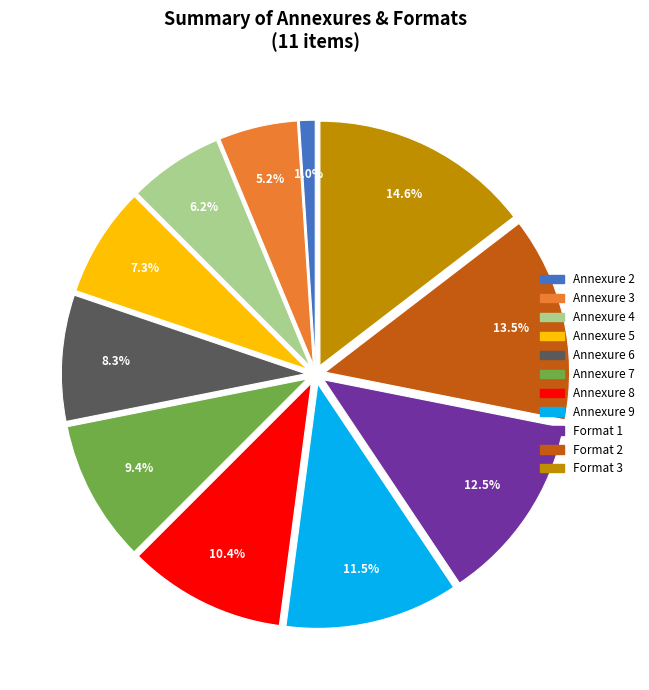

What percentage is NOT represented by Annexure 6?

91.7%